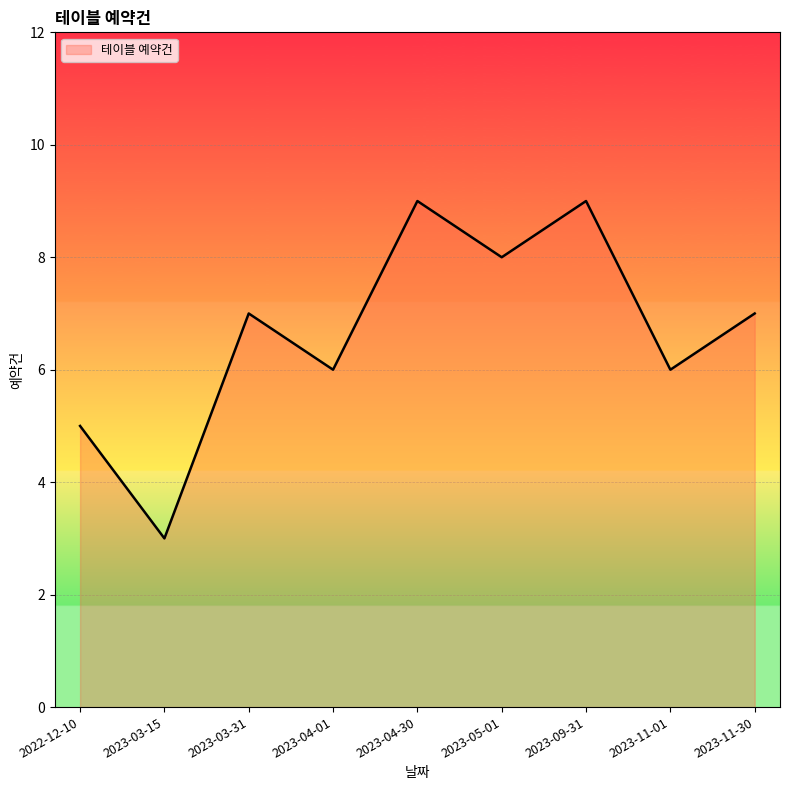

How many lines are shown in the chart?

1